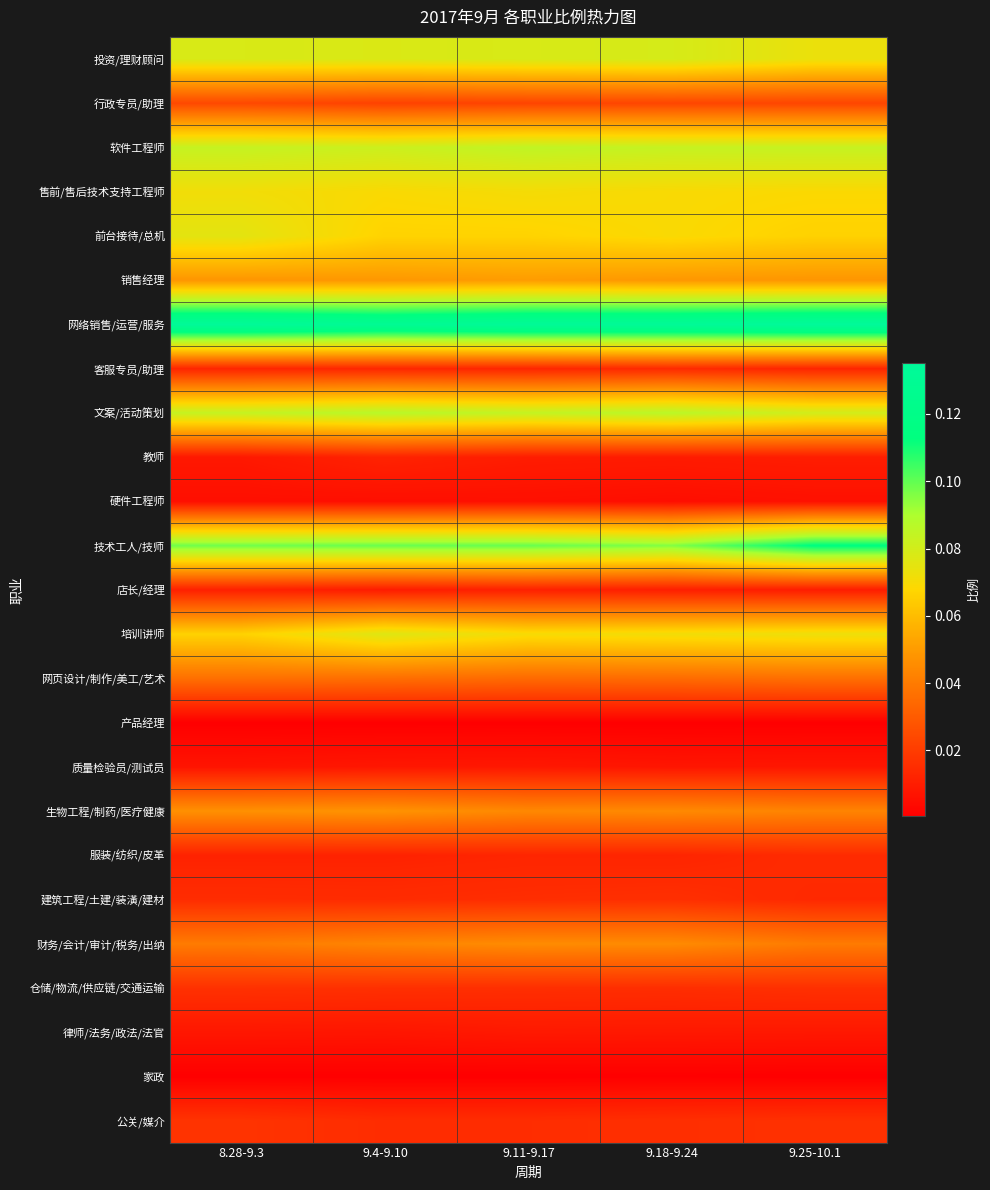

At how many categories does at least one series exceed 0?

5